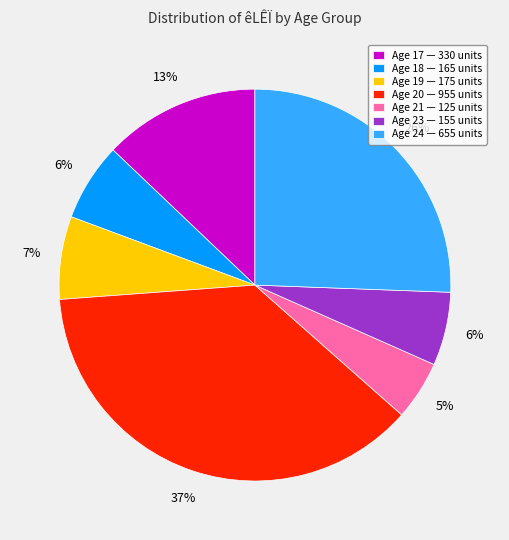

To the nearest percent, what is the difference between the largest and smallest slice percentages?

32%